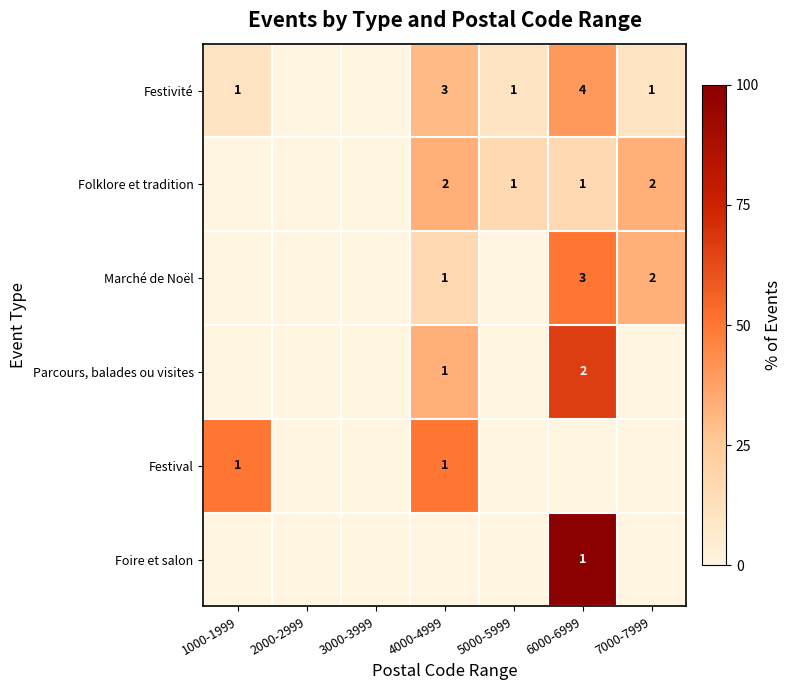

True or false: Folklore et tradition has a value of 1 at 6000-6999.

True